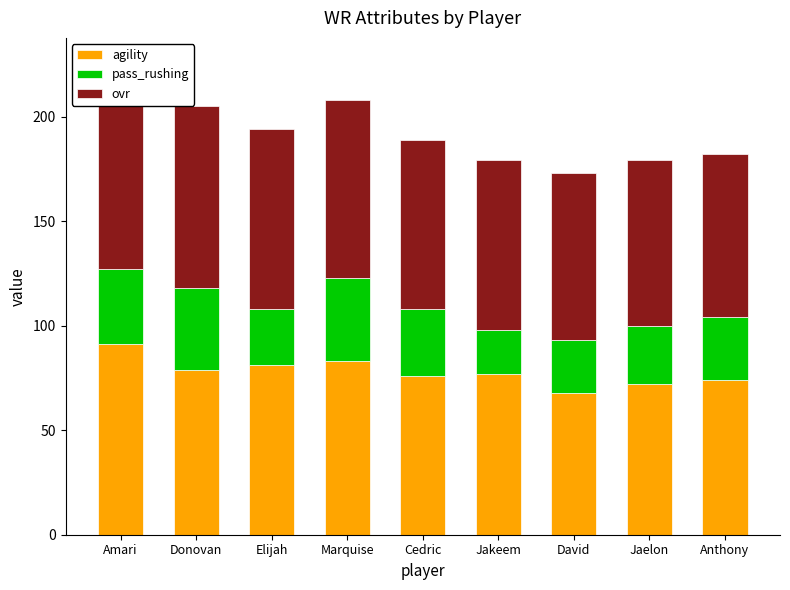

How many categories are shown in the chart?

9